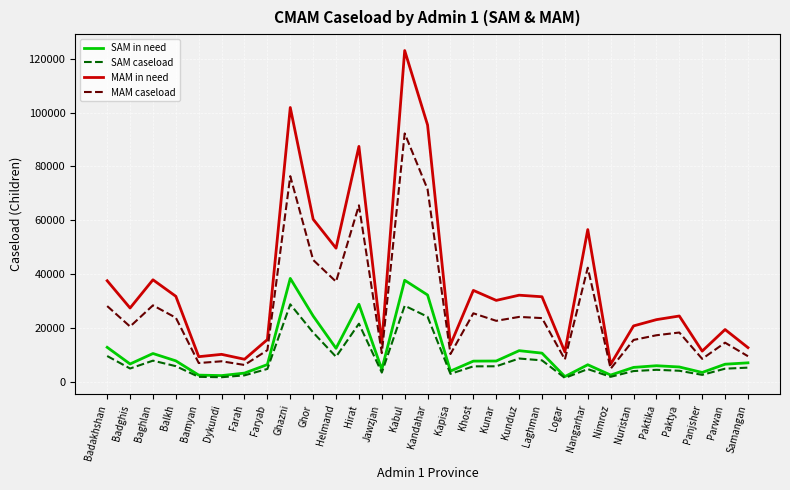

What is the greatest value displayed?

122998.0